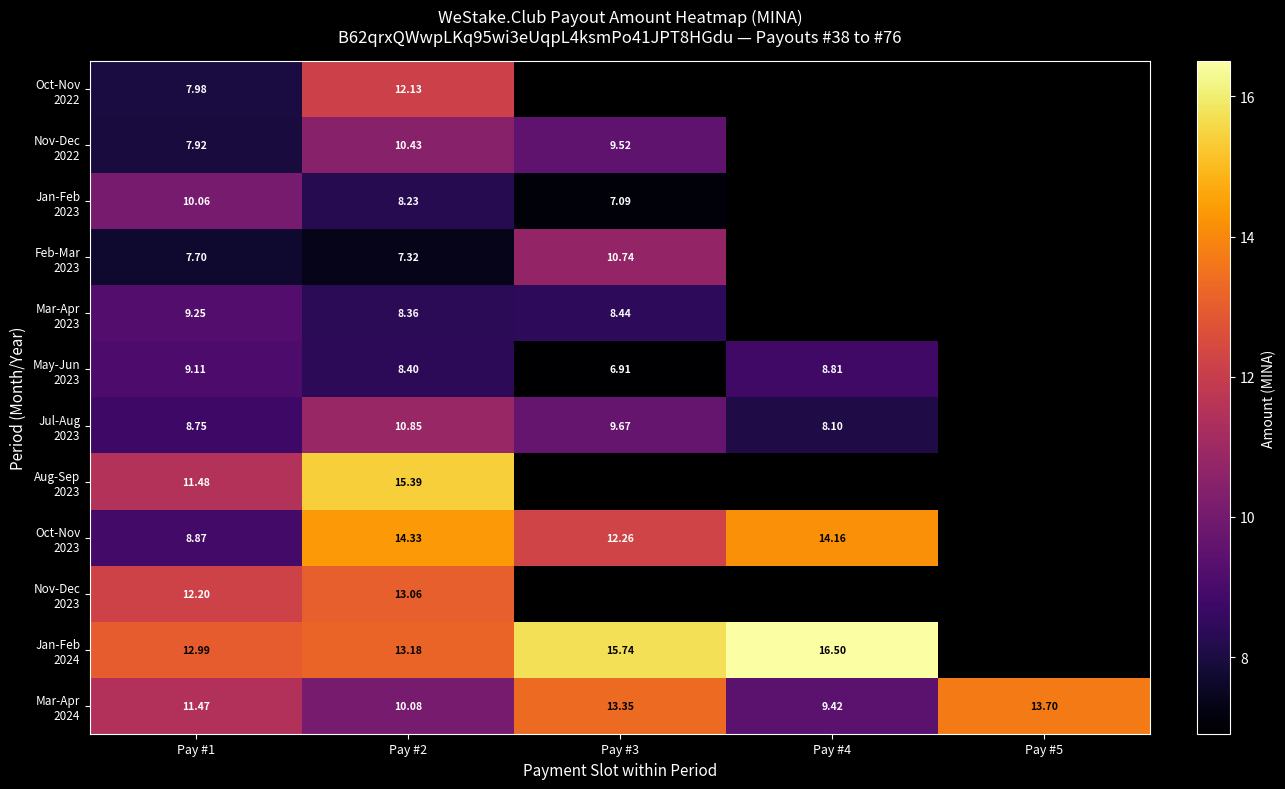

What is the difference between the maximum and second lowest values in the Mar-Apr 2024 series?

3.6